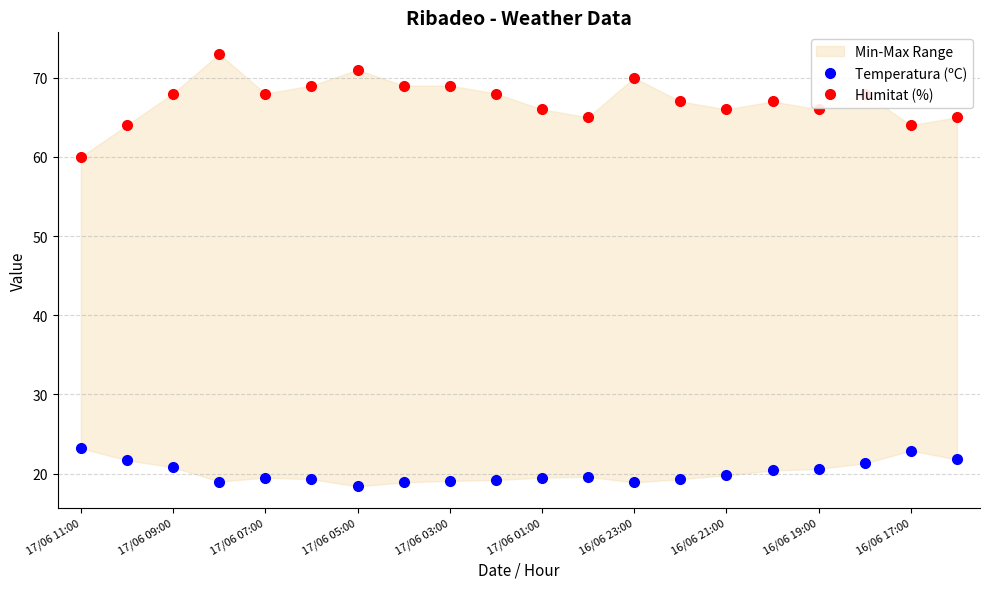

Between 17/06 07:00 and 17/06 03:00, which is larger?

17/06 07:00